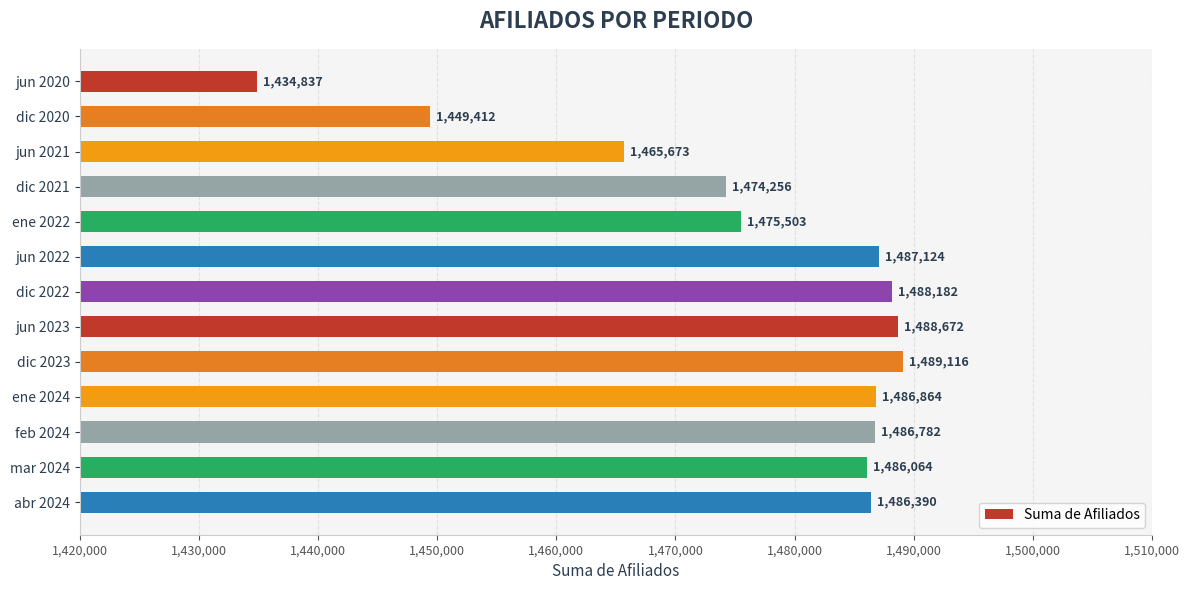

Reading top to bottom, extract all data points from this chart.

1434837	1449412	1465673	1474256	1475503	1487124	1488182	1488672	1489116	1486864	1486782	1486064	1486390